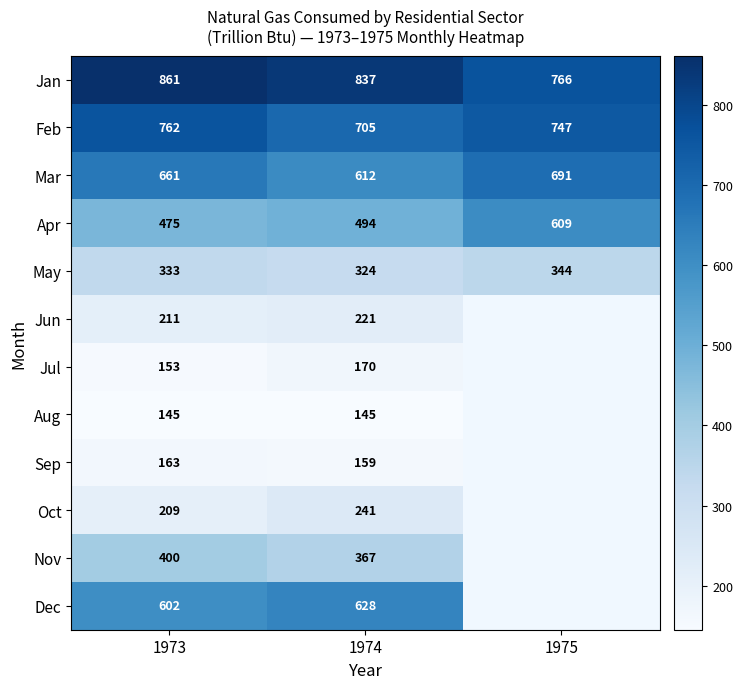

At how many categories does at least one series exceed 733?

3